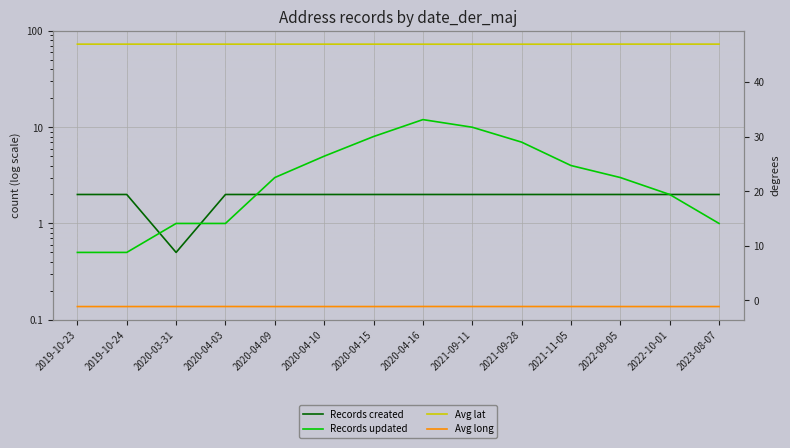

Reading right to left, extract all data points from this chart.

Records created: 2.0	2.0	2.0	2.0	2.0	2.0	2.0	2.0	2.0	2.0	2.0	0.5	2.0	2.0
Records updated: 1.0	2.0	3.0	4.0	7.0	10.0	12.0	8.0	5.0	3.0	1.0	1.0	0.5	0.5
Avg lat: 47.0	47.0	47.0	47.0	47.0	47.0	47.0	47.0	47.0	47.0	47.0	47.0	47.0	47.0
Avg long: -1.1	-1.1	-1.1	-1.1	-1.1	-1.1	-1.1	-1.1	-1.1	-1.1	-1.1	-1.1	-1.1	-1.1